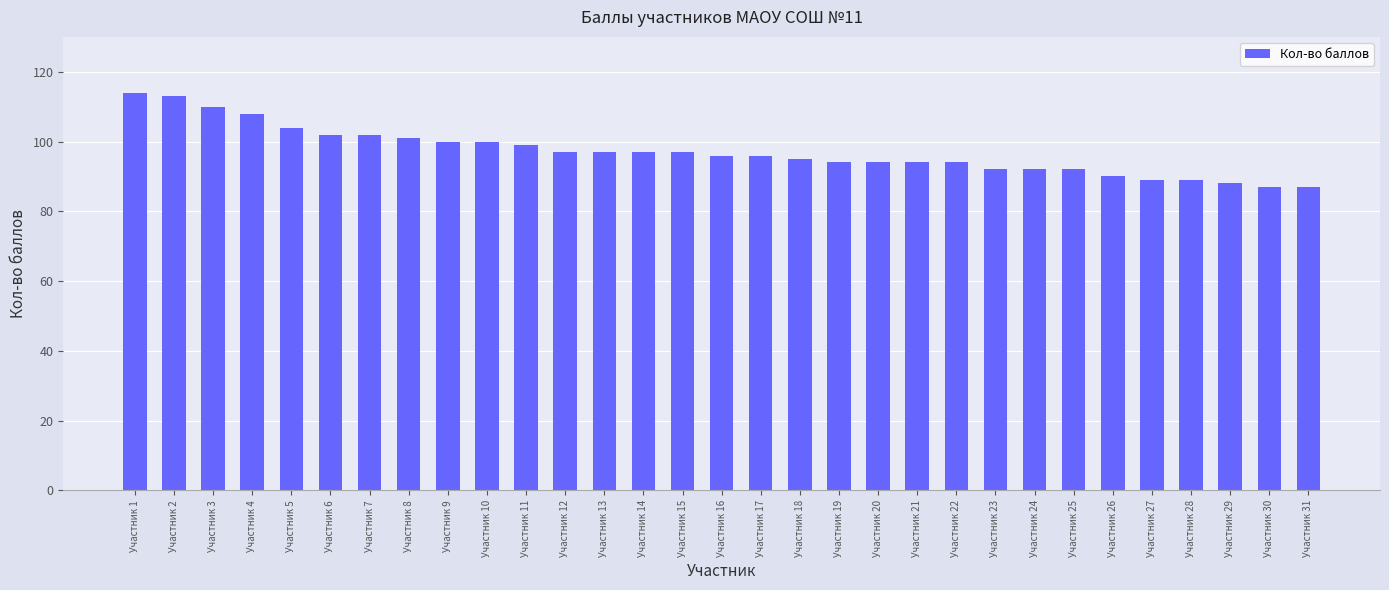

Which has a higher value, Участник 25 or Участник 19?

Участник 19